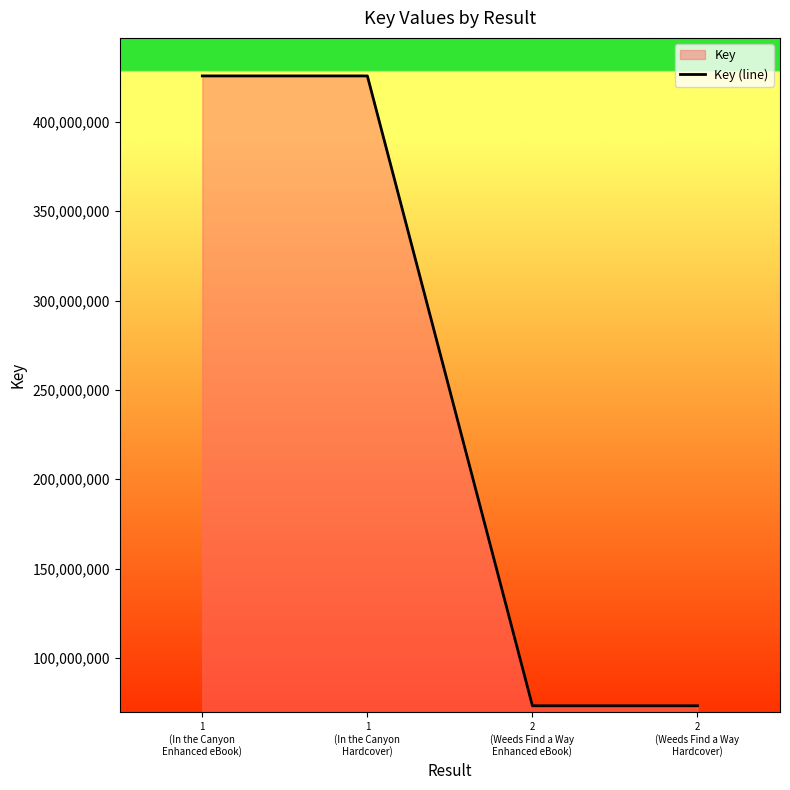

What is the label of the 2nd point from the left?

1
(In the Canyon
Hardcover)